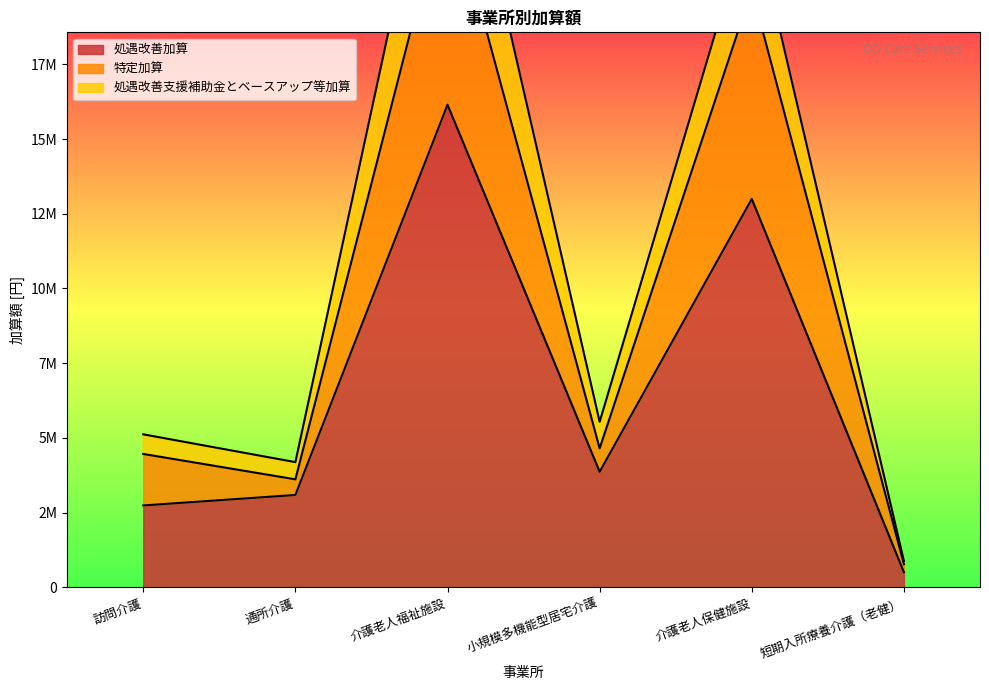

Where is 処遇改善加算 nearest to the value 8323992?

小規模多機能型居宅介護